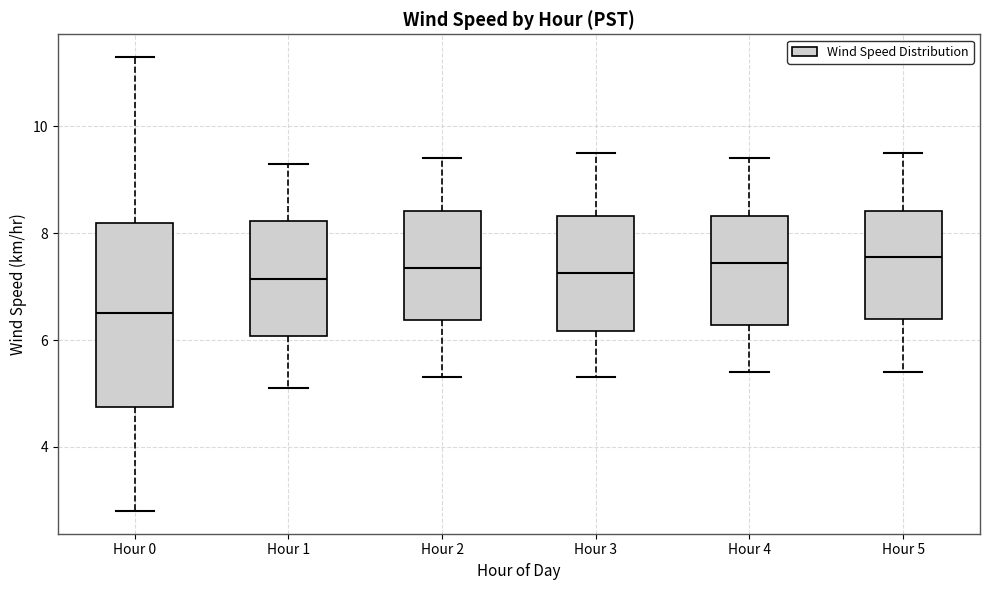

Where does the upper whisker of the box for Hour 0 end on the y-axis? The values are not printed on the chart, so give them approximately, as read against the axis.

11.4